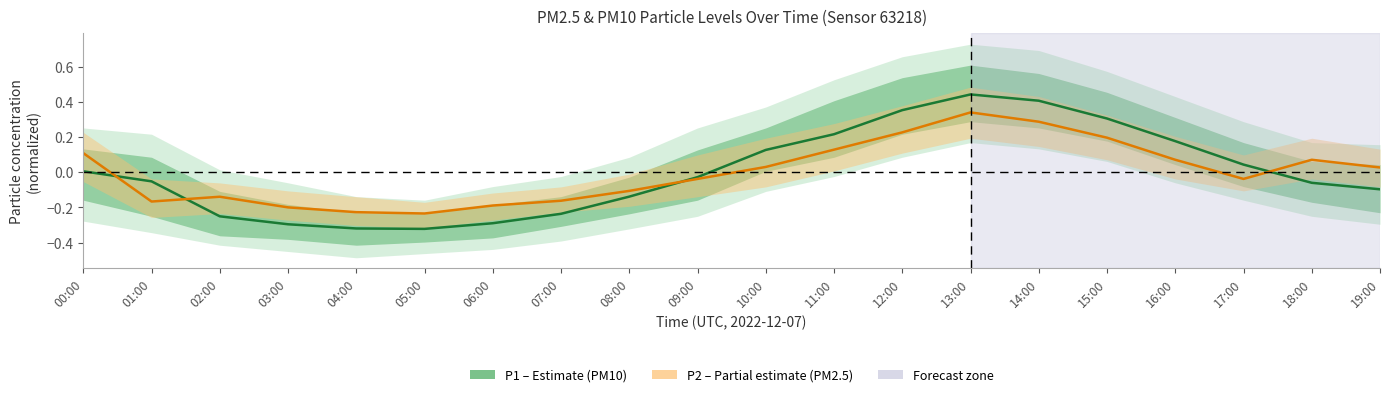

At which category is the sum across all series the highest?

13:00